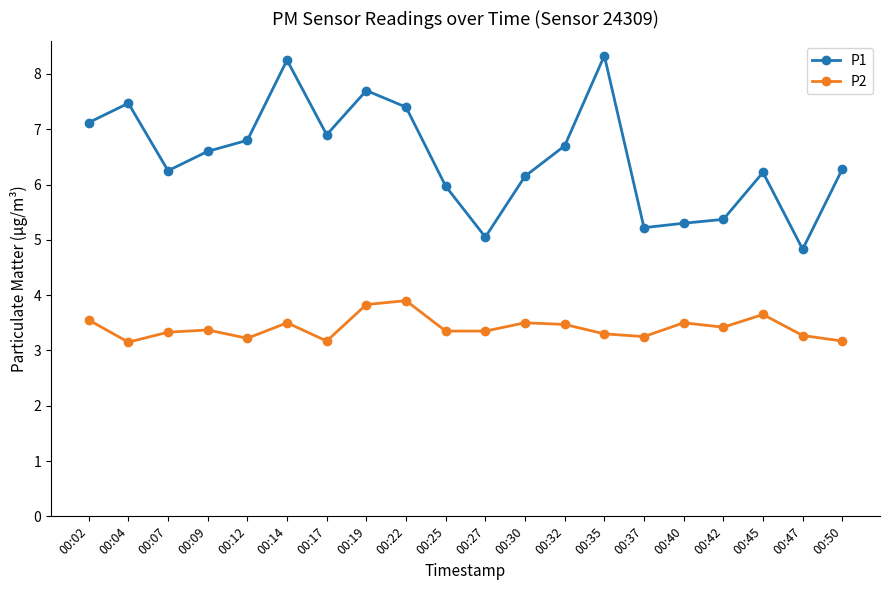

Which series has the largest total across all categories?

P1